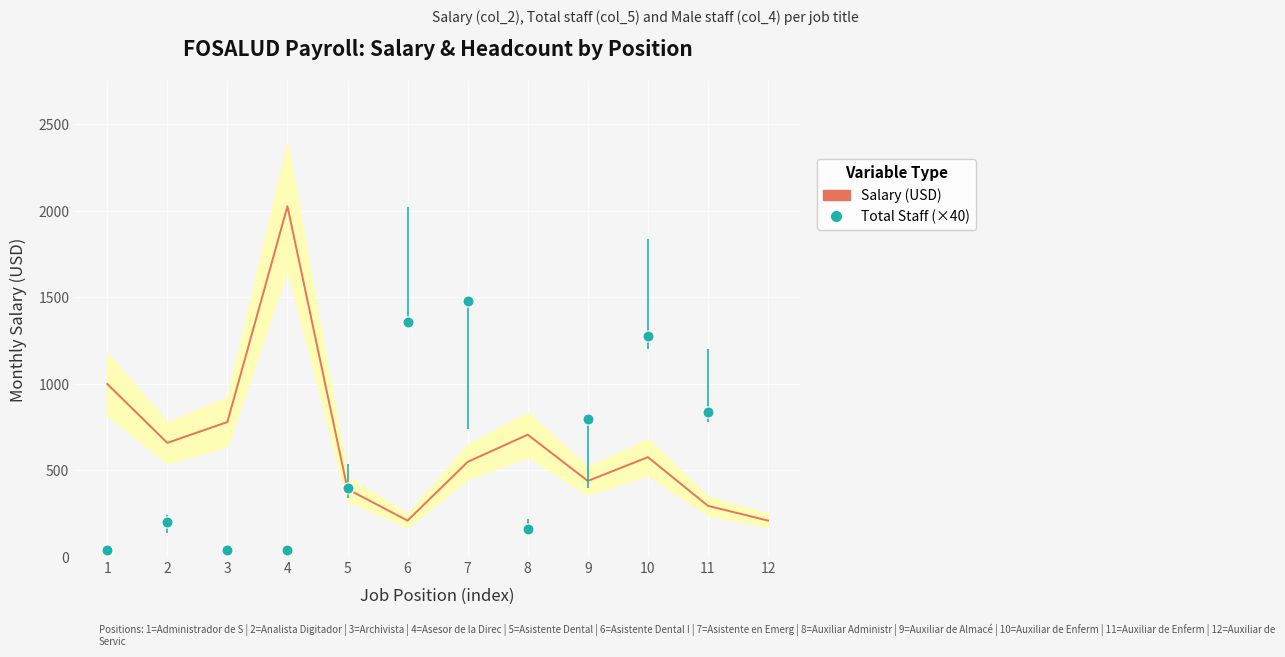

Between 4 and 9, which is larger?

4